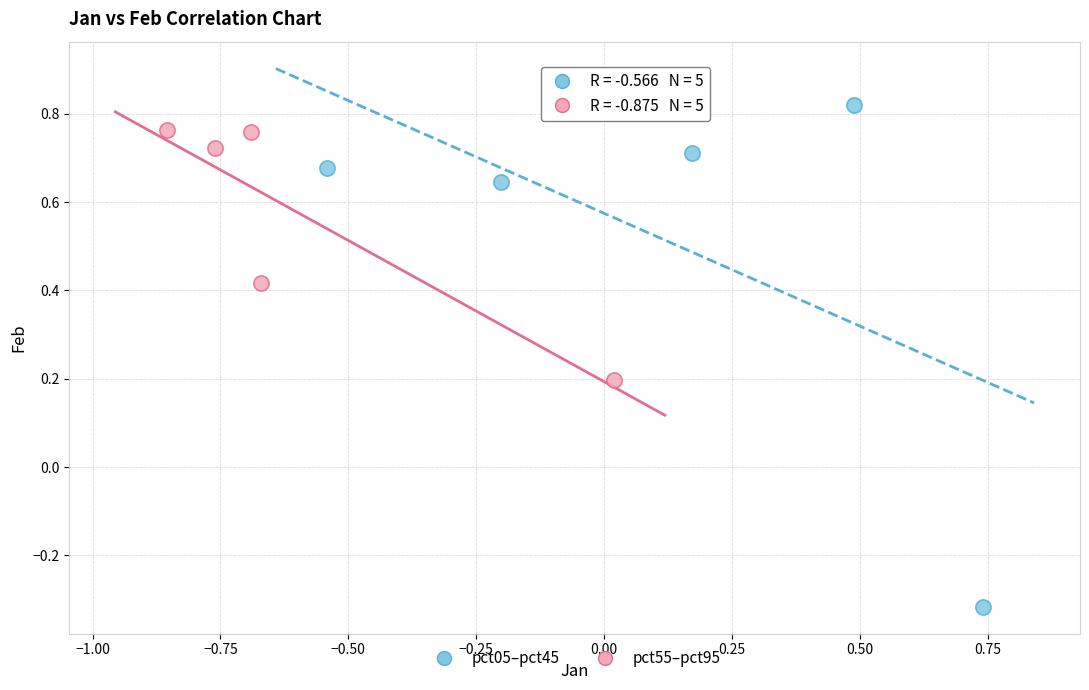

Which series contains the lowest Y value?

pct05–pct45